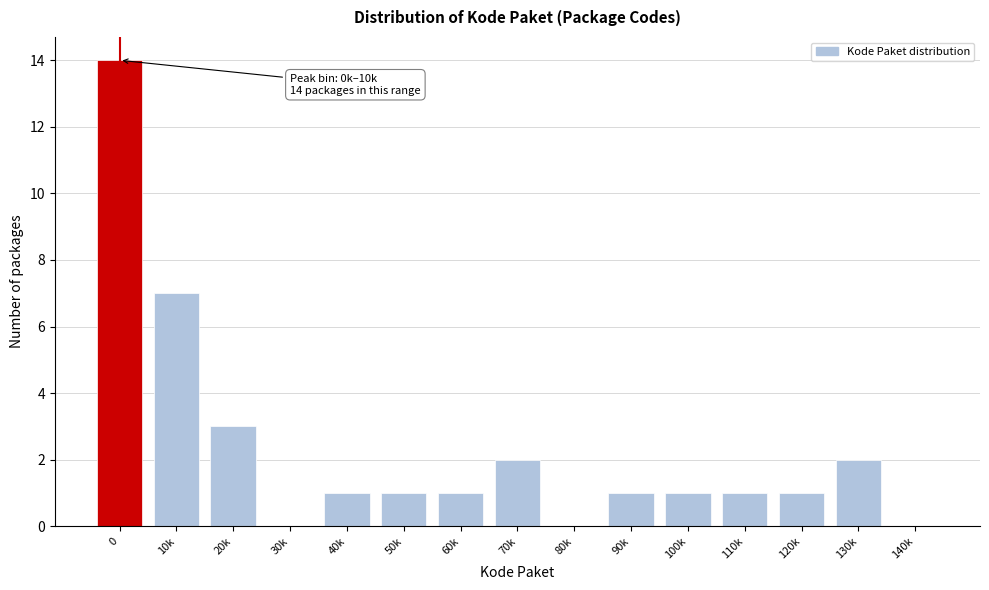

Reading left to right, list all the values displayed in this chart.

0=14	10k=7	20k=3	30k=0	40k=1	50k=1	60k=1	70k=2	80k=0	90k=1	100k=1	110k=1	120k=1	130k=2	140k=0